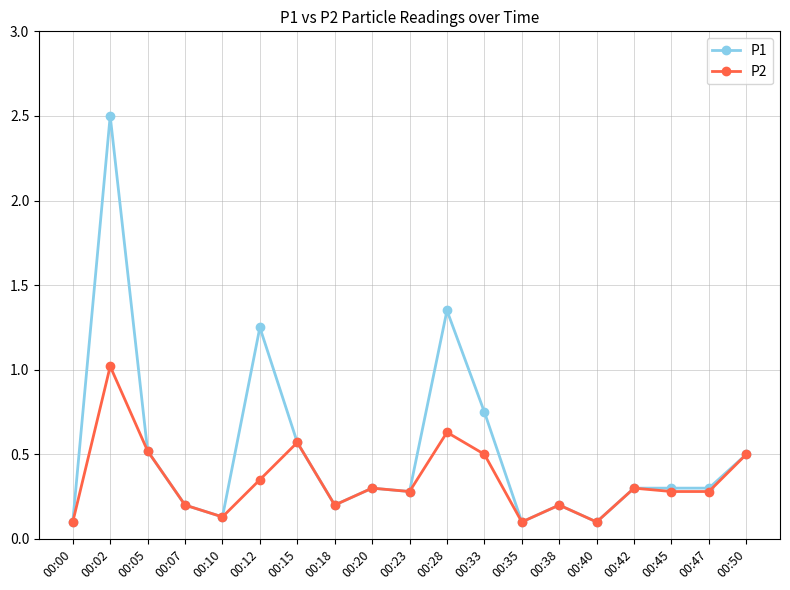

List the series in order of their peak value, lowest first.

P2, P1